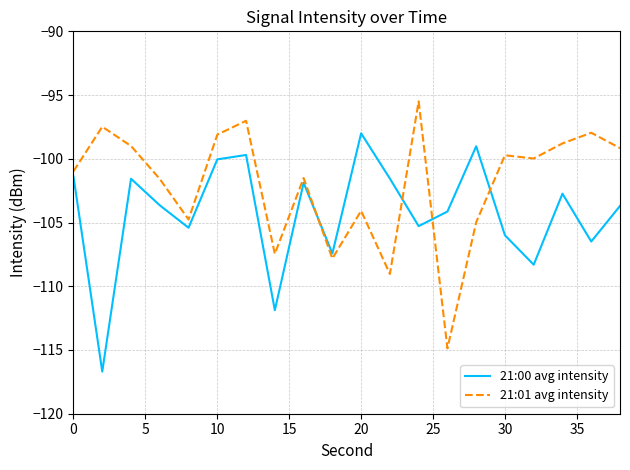

Does the chart display data point markers on the line(s)?

No